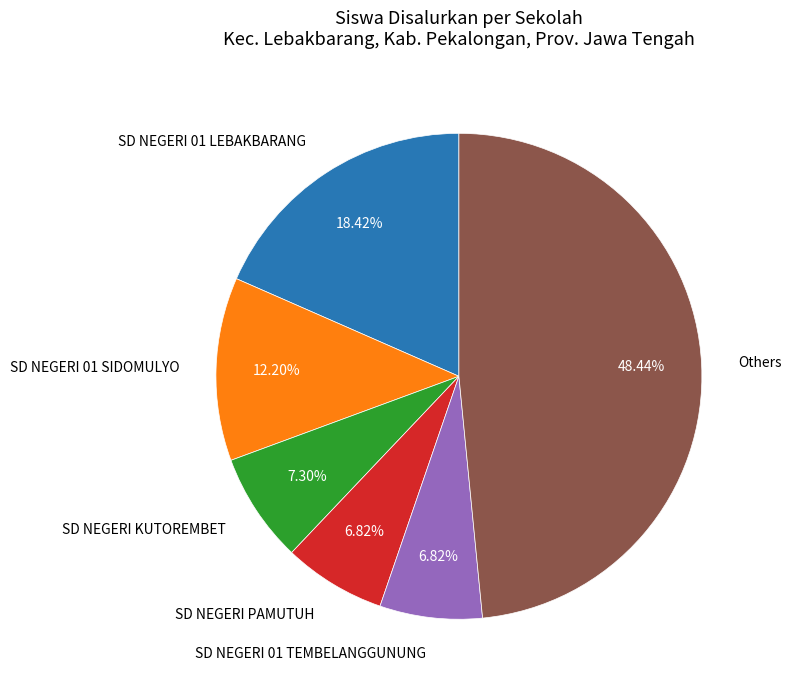

Do SD NEGERI PAMUTUH and SD NEGERI 01 SIDOMULYO together represent more than half of the pie?

No